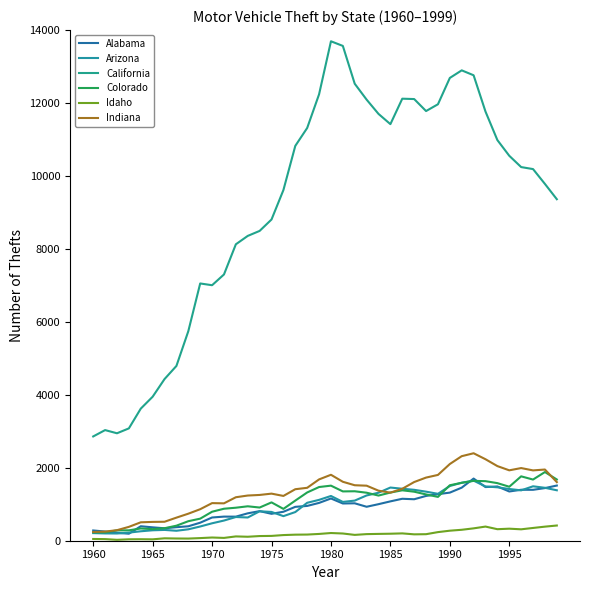

At which label does California reach its peak?

1980